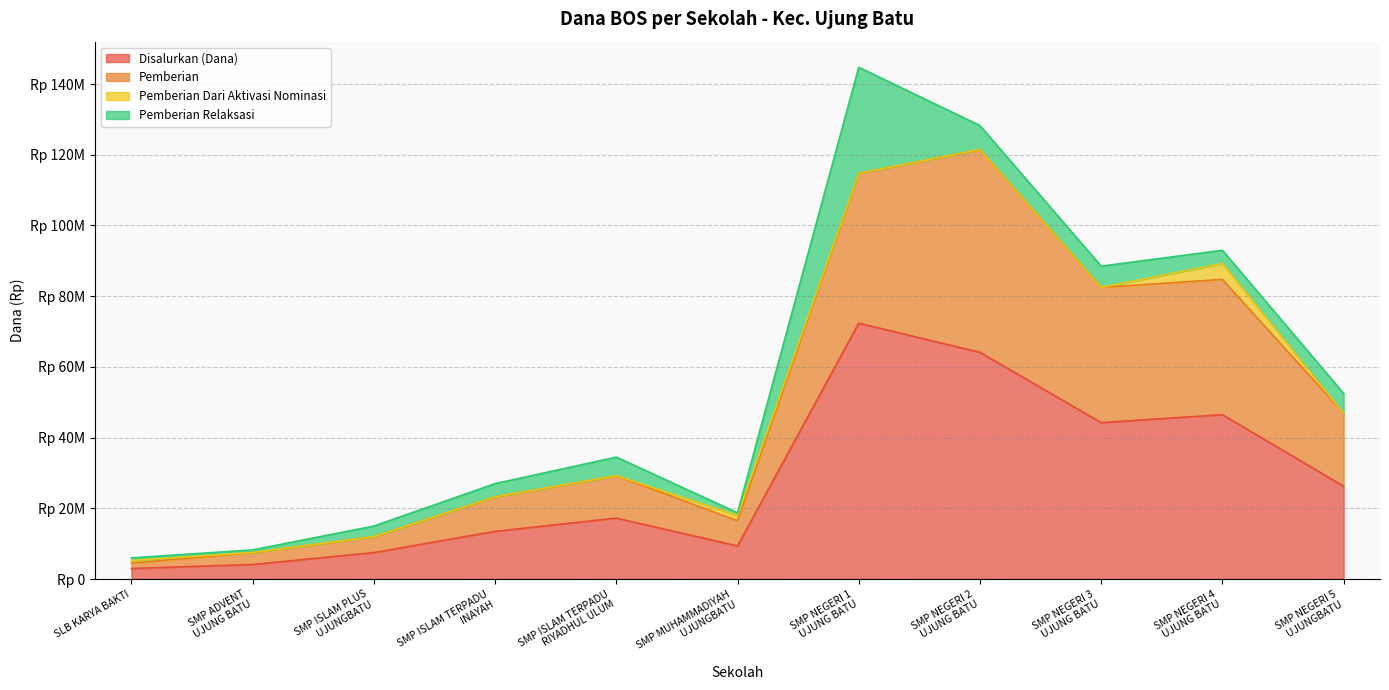

How many values in the Disalurkan (Dana) series exceed 17250000?

5